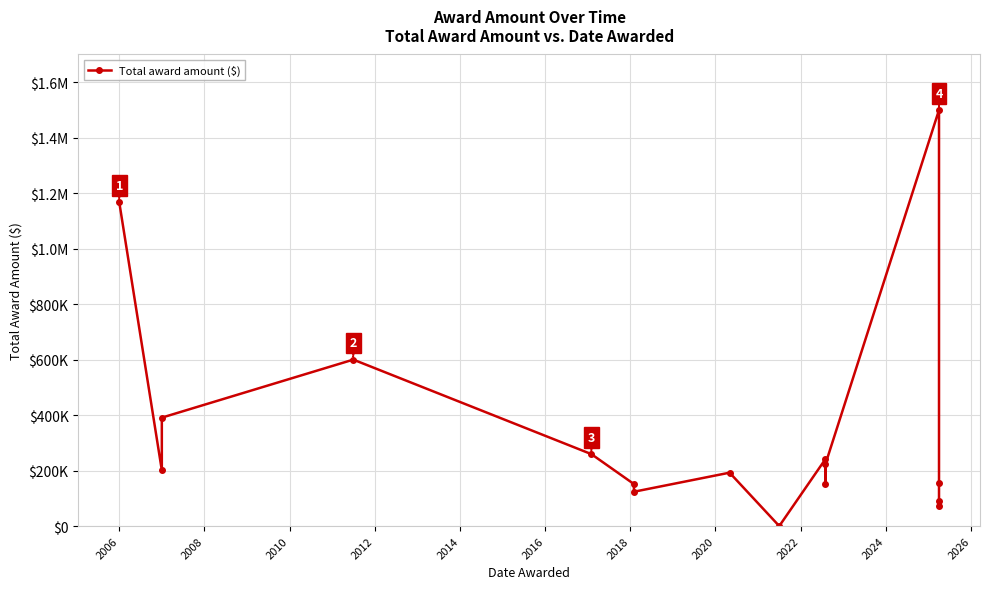

How many lines are shown in the chart?

1